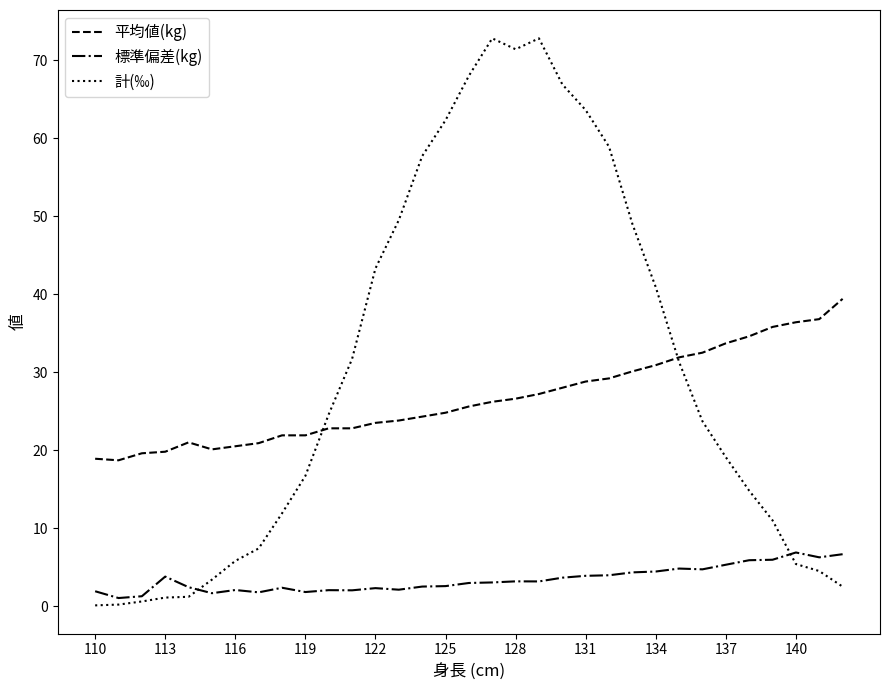

What is the maximum value for 標準偏差(kg)?

6.9